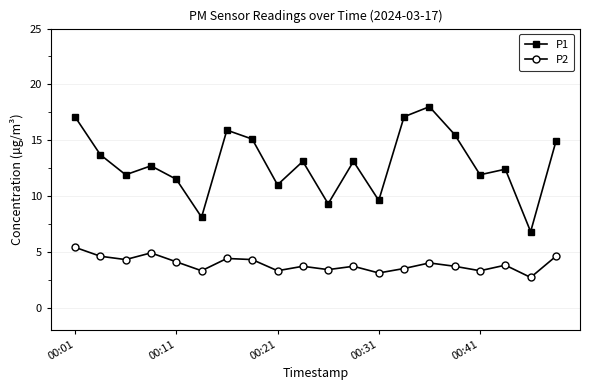

Is this an area chart (filled region under the line)?

No